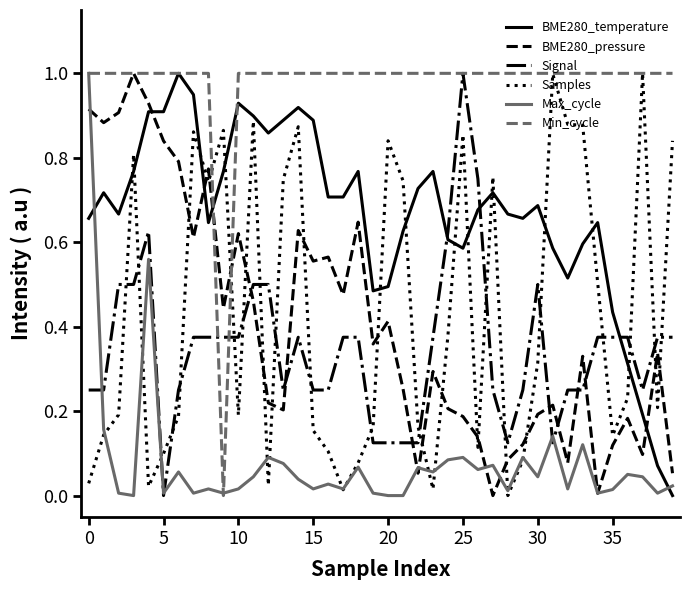

True or false: Max_cycle and BME280_temperature intersect in this chart.

True